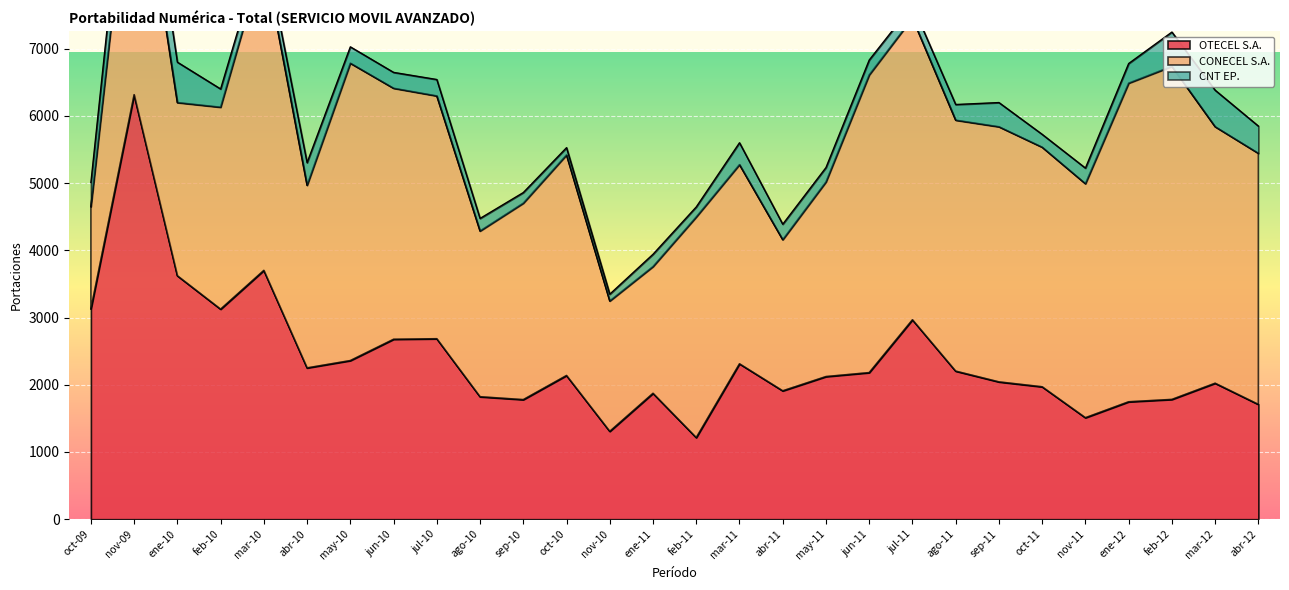

True or false: OTECEL S.A. and CNT EP. cross at least once.

False